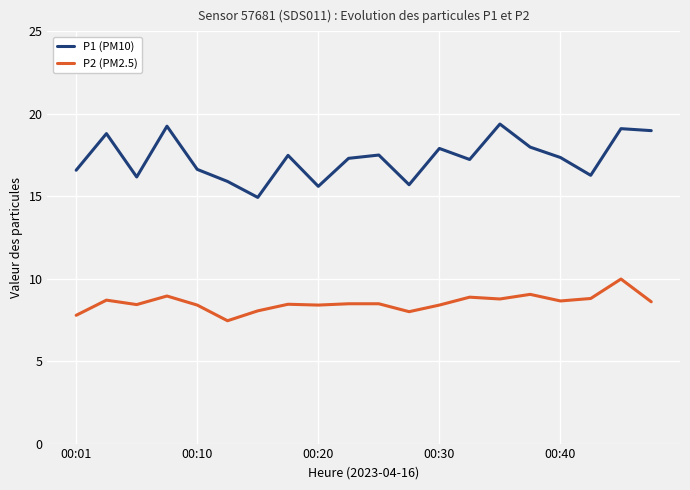

What are all the series names shown in the legend?

P1 (PM10), P2 (PM2.5)